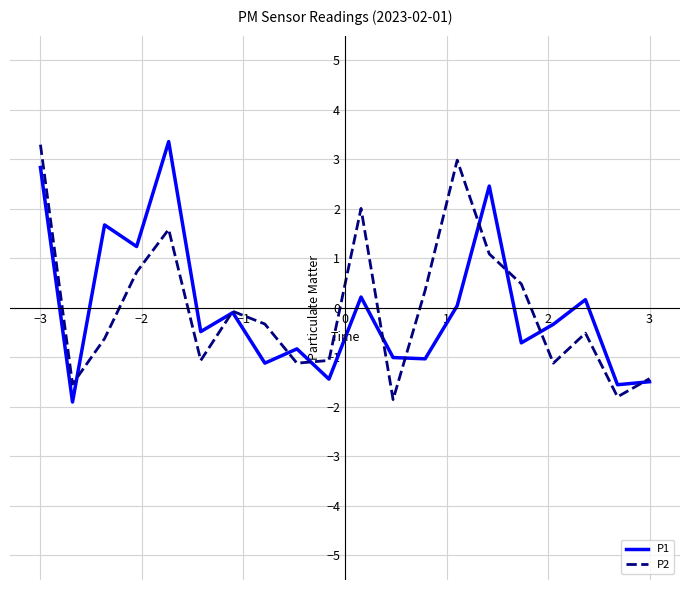

What is the difference between the maximum and minimum values in the P1 series?

5.3